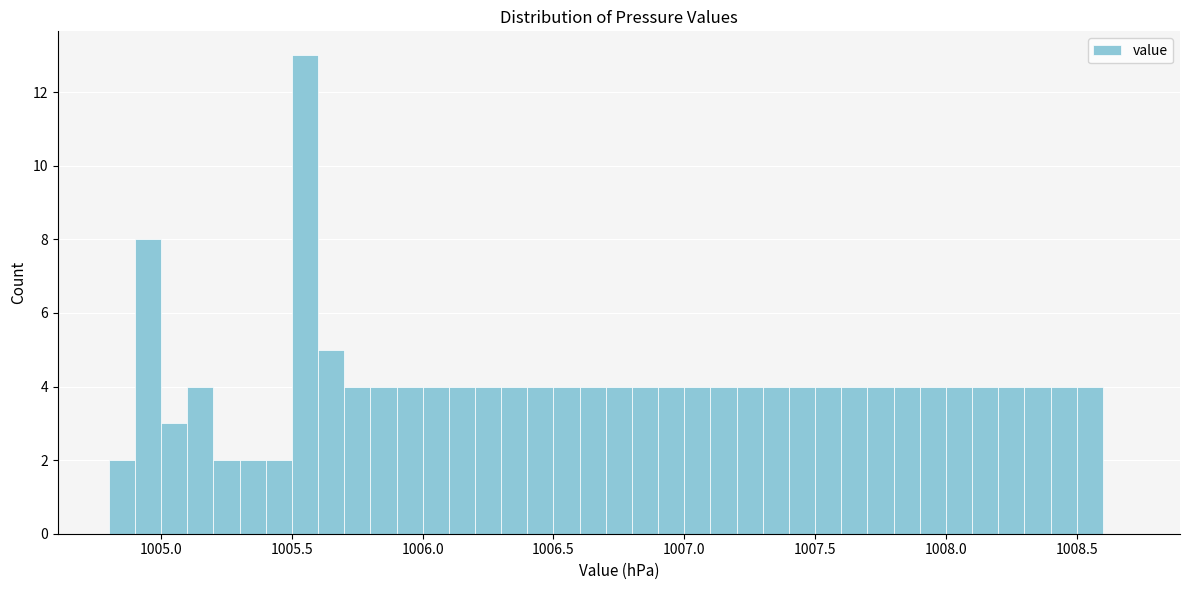

Around what value on the x-axis is the tallest bar? Give the approximate position of its centre, as read against the axis.

1005.55